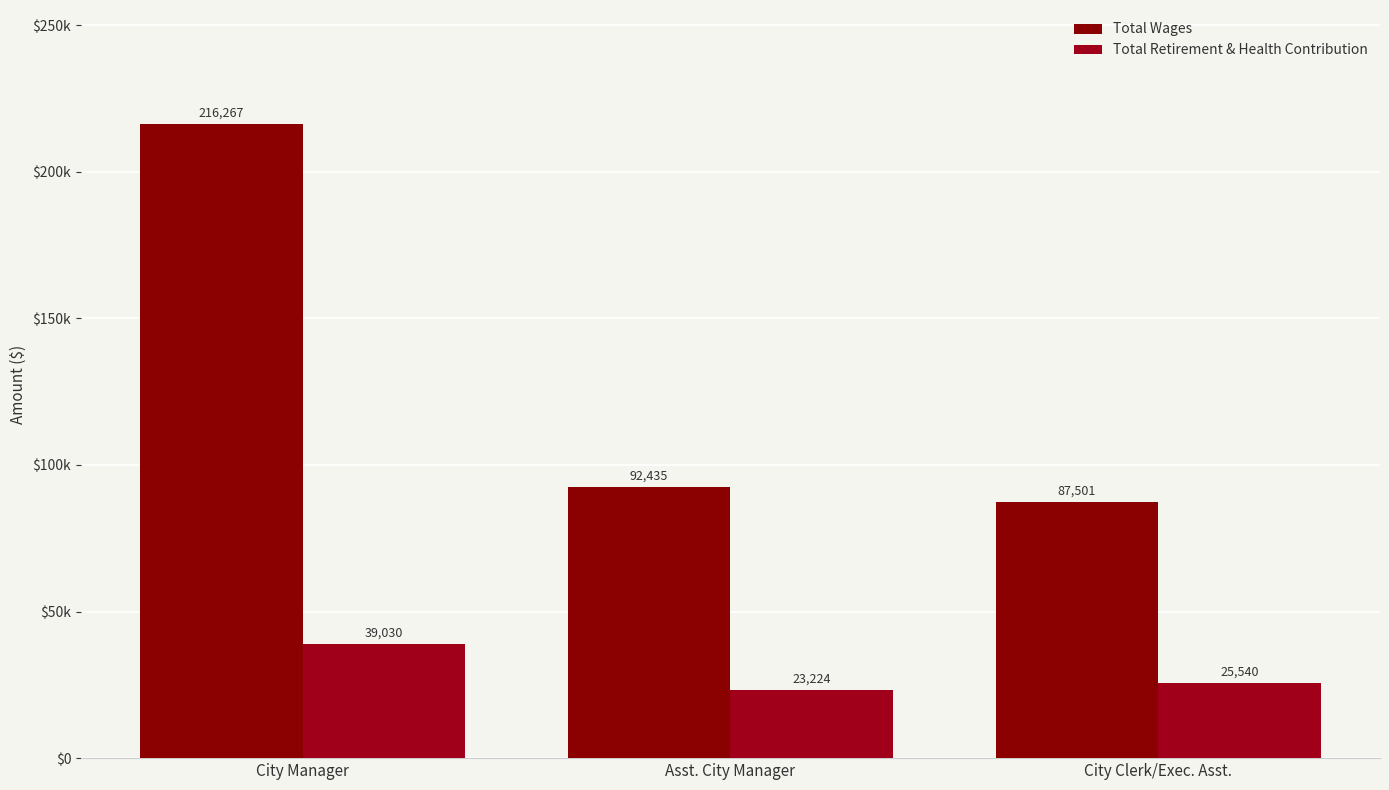

Which has a higher value, City Clerk/Exec. Asst. or City Manager?

City Manager